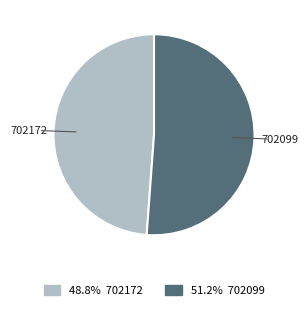

How many segments does this pie chart have?

2